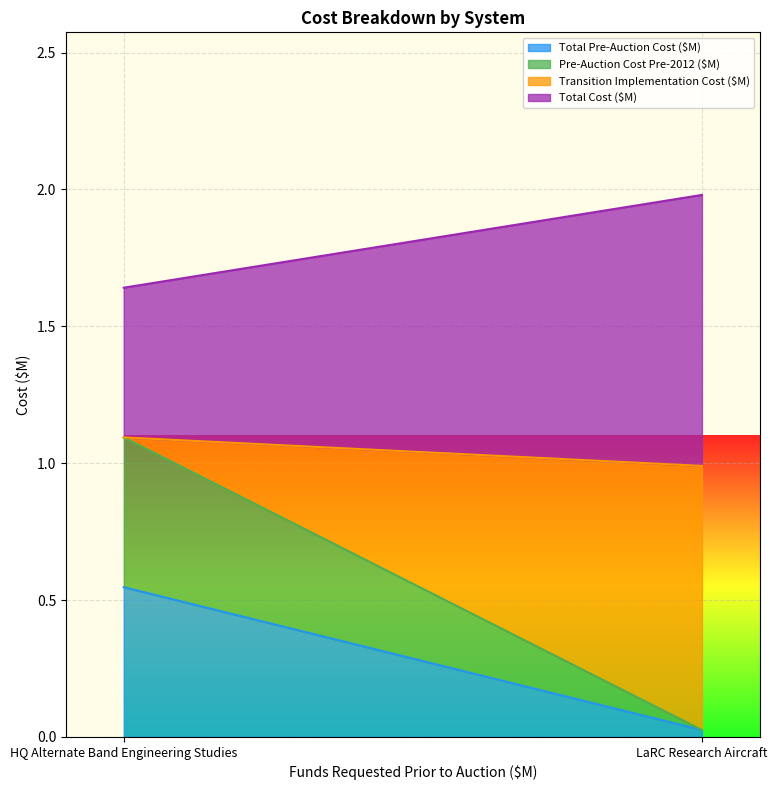

Is it true that Total Pre-Auction Cost ($M) equals 0.0 at LaRC Research Aircraft?

True